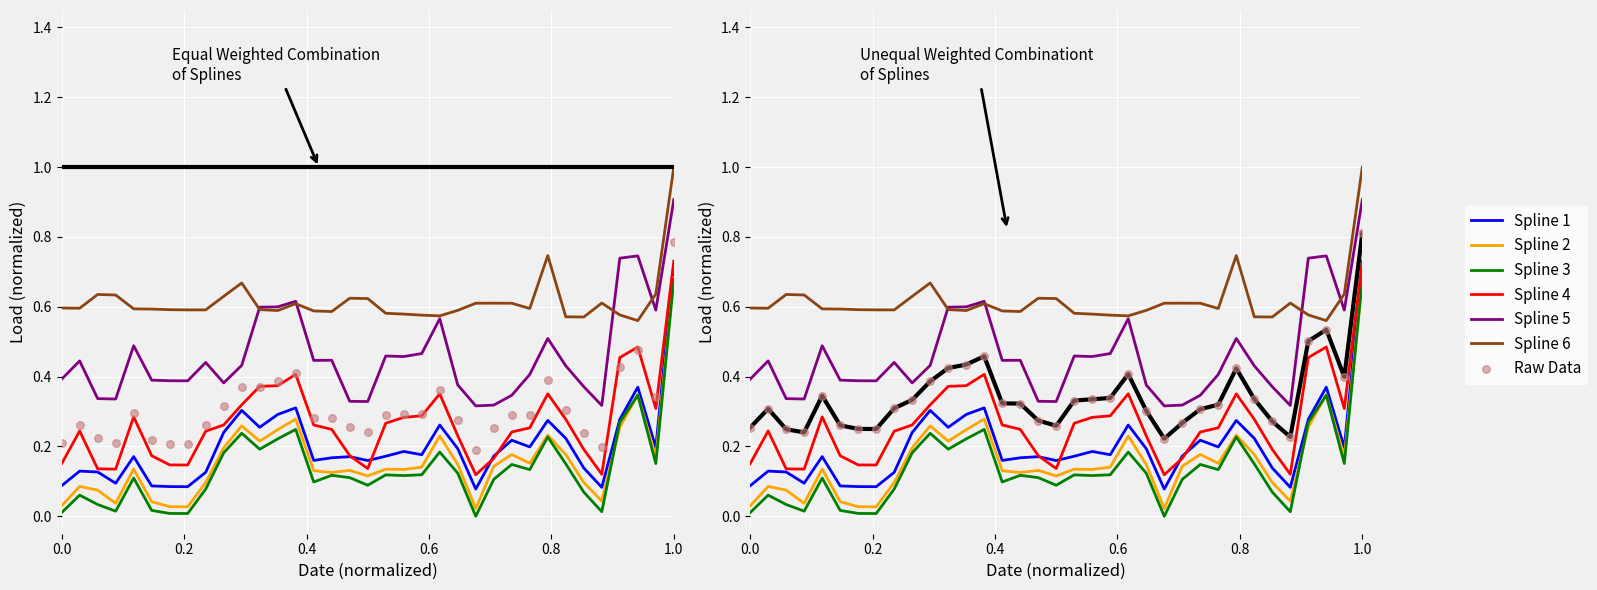

Which series has the largest Y range (max minus min)?

Spline 3